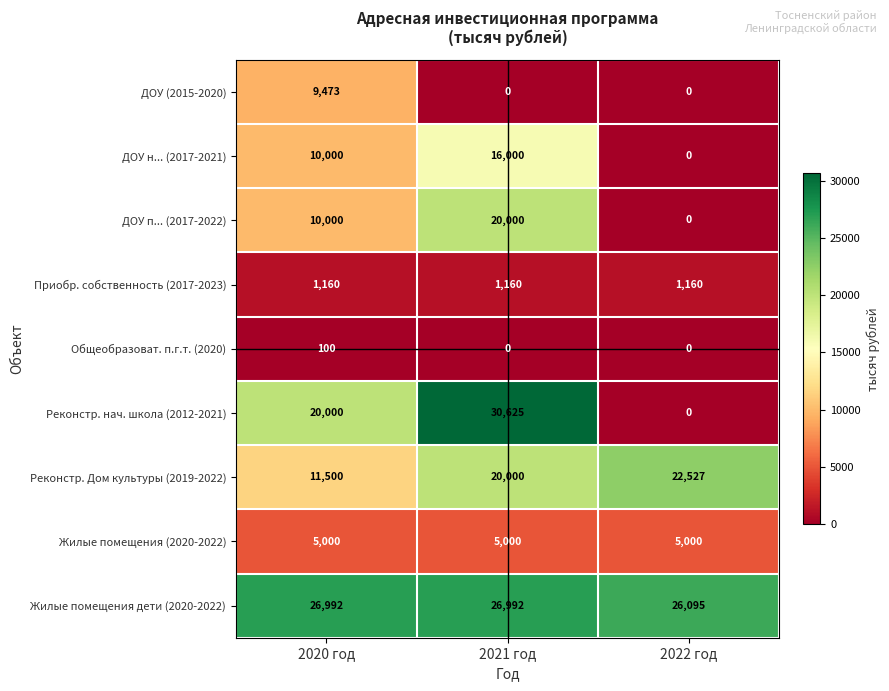

What is the average value of the Реконстр. Дом культуры (2019-2022) series?

18009